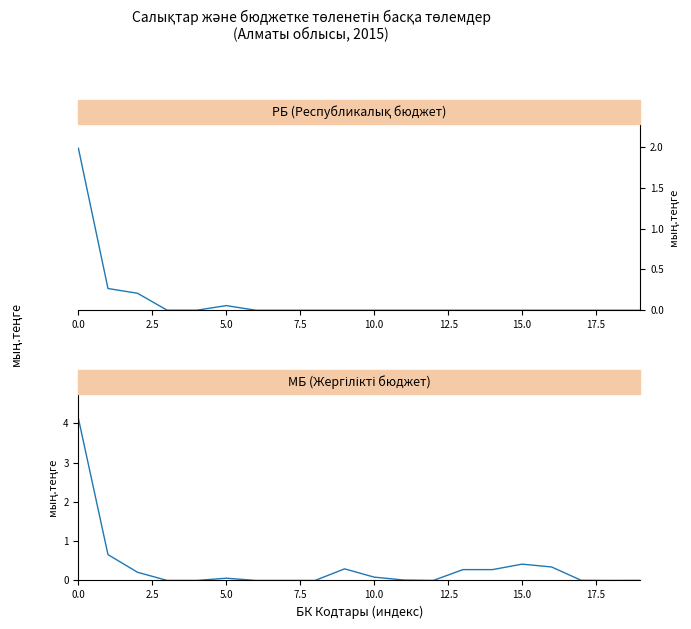

At how many categories does at least one series exceed 3883826?

3